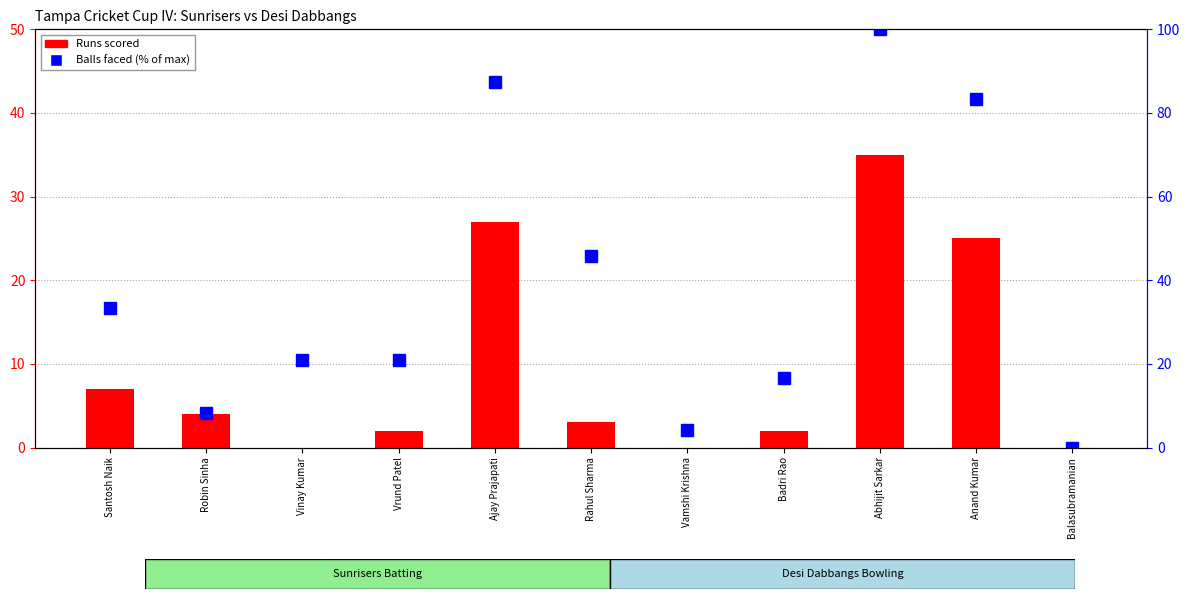

How many groups of bars are there?

11